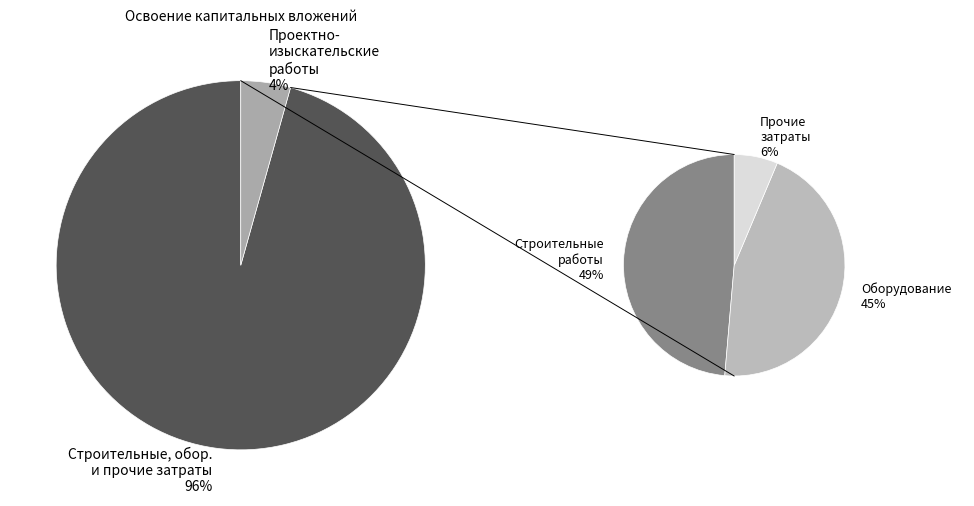

Does Прочие
затраты account for over 50% of the chart?

No